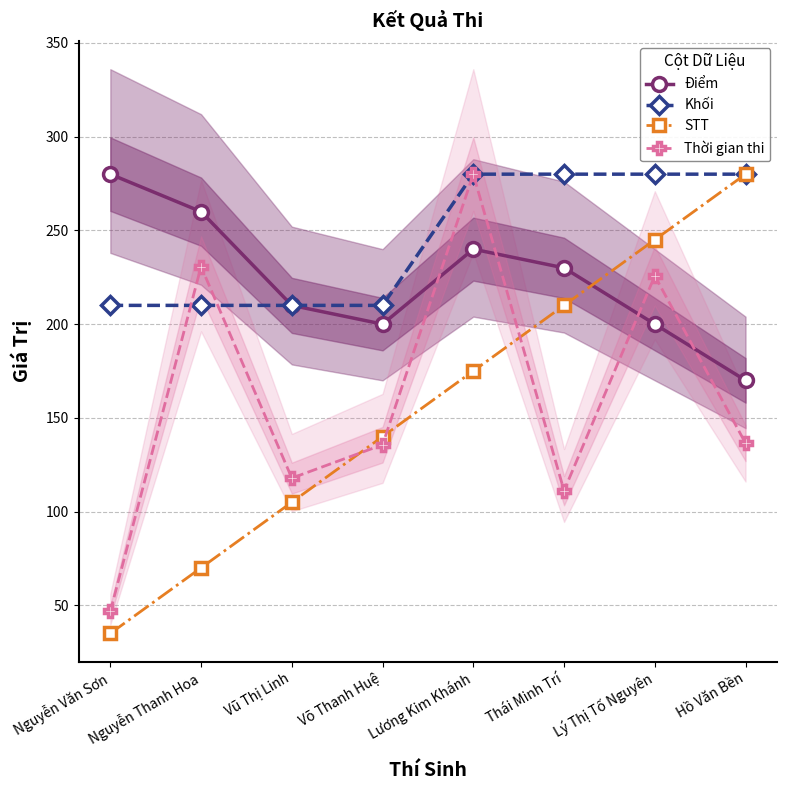

At how many categories does at least one series exceed 121?

8